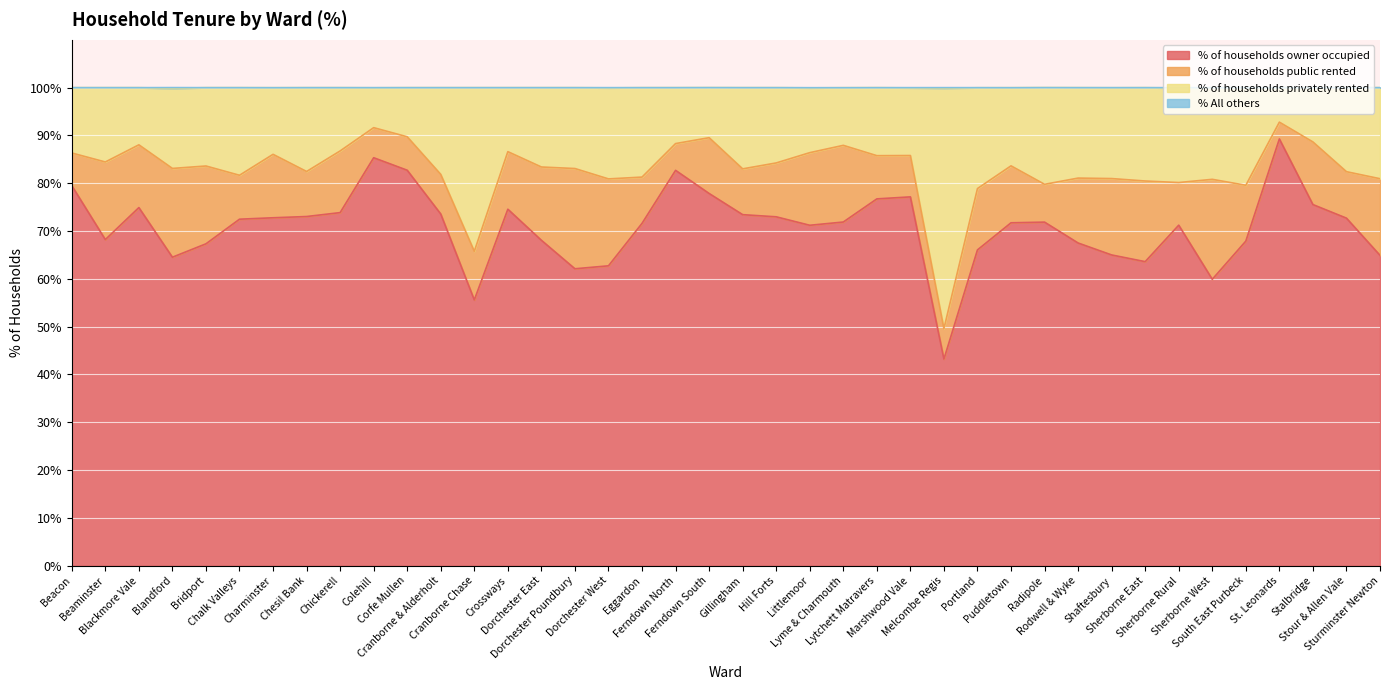

True or false: % All others and % of households privately rented intersect in this chart.

False